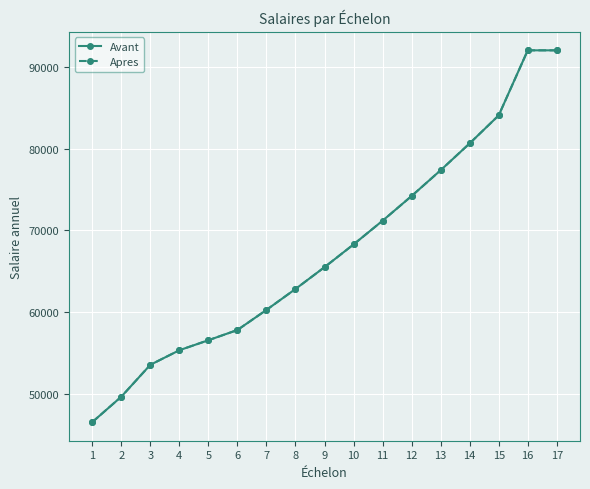

Is the value of Avant at 12 greater than the value of Apres at 6?

Yes